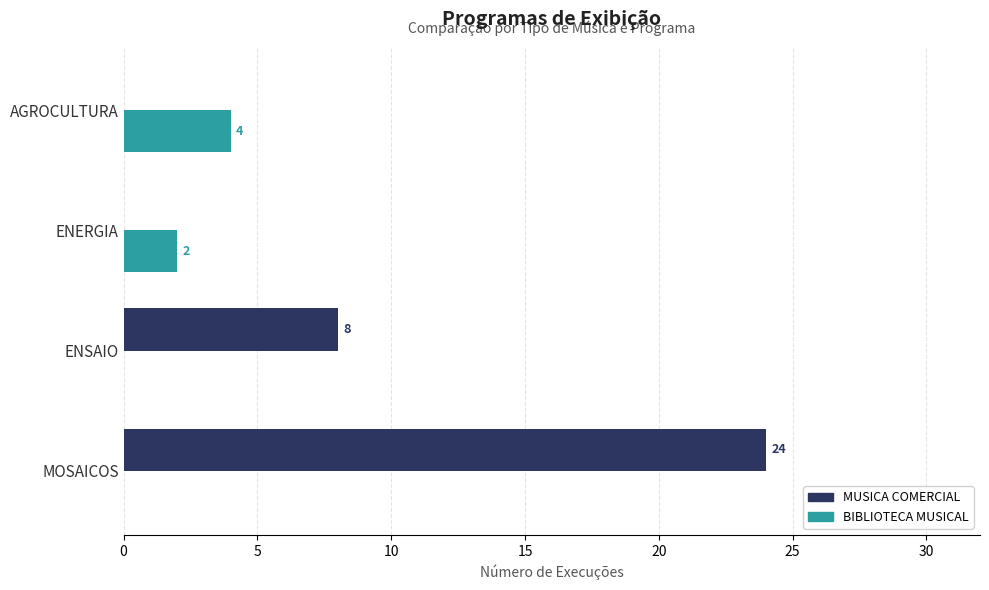

What is the sum of all BIBLIOTECA MUSICAL values?

6